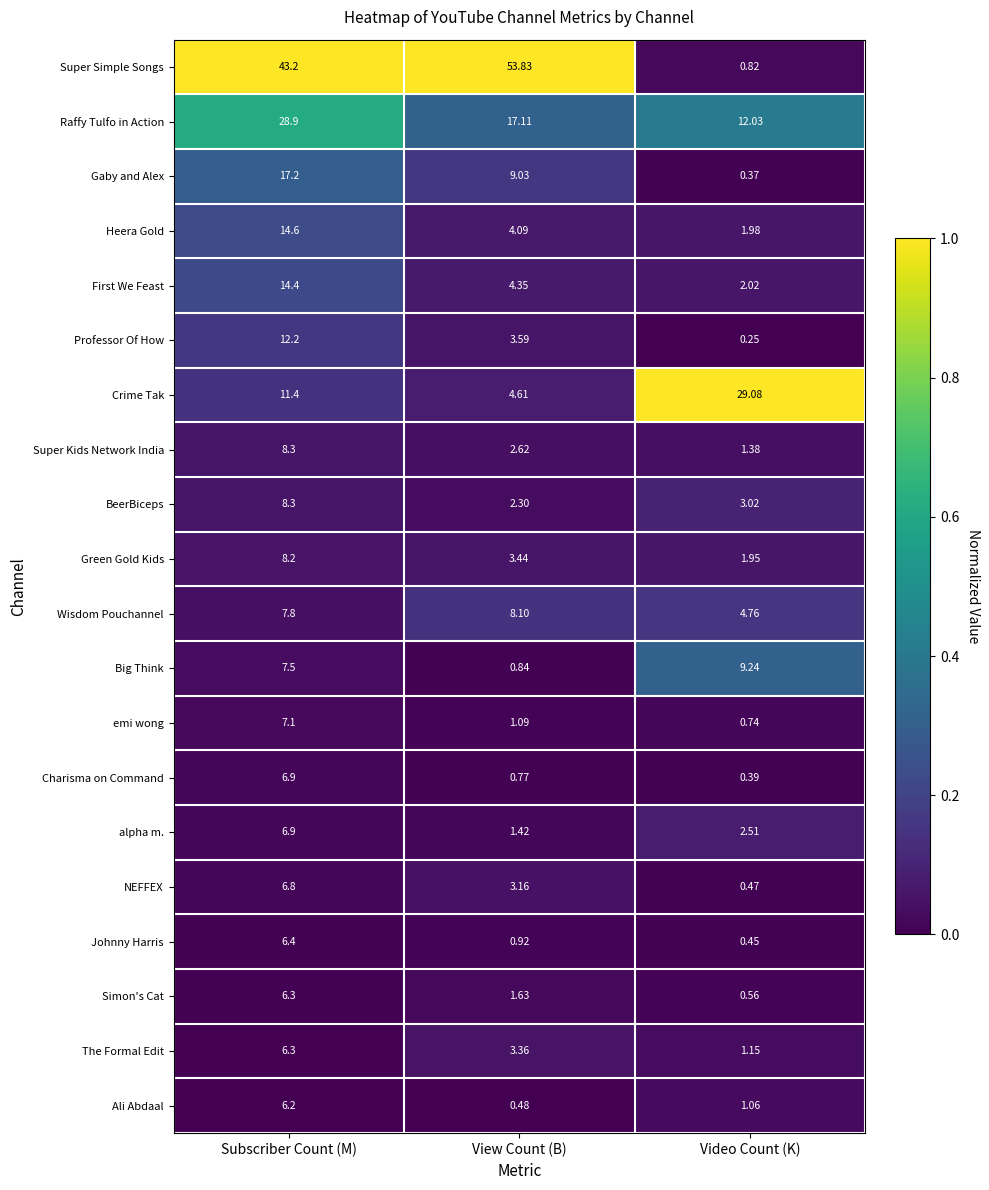

Rank the series at View Count (B) from highest to lowest value.

Super Simple Songs, Raffy Tulfo in Action, Gaby and Alex, Wisdom Pouchannel, Crime Tak, First We Feast, Heera Gold, Professor Of How, Green Gold Kids, The Formal Edit, NEFFEX, Super Kids Network India, BeerBiceps, Simon's Cat, alpha m., emi wong, Johnny Harris, Big Think, Charisma on Command, Ali Abdaal